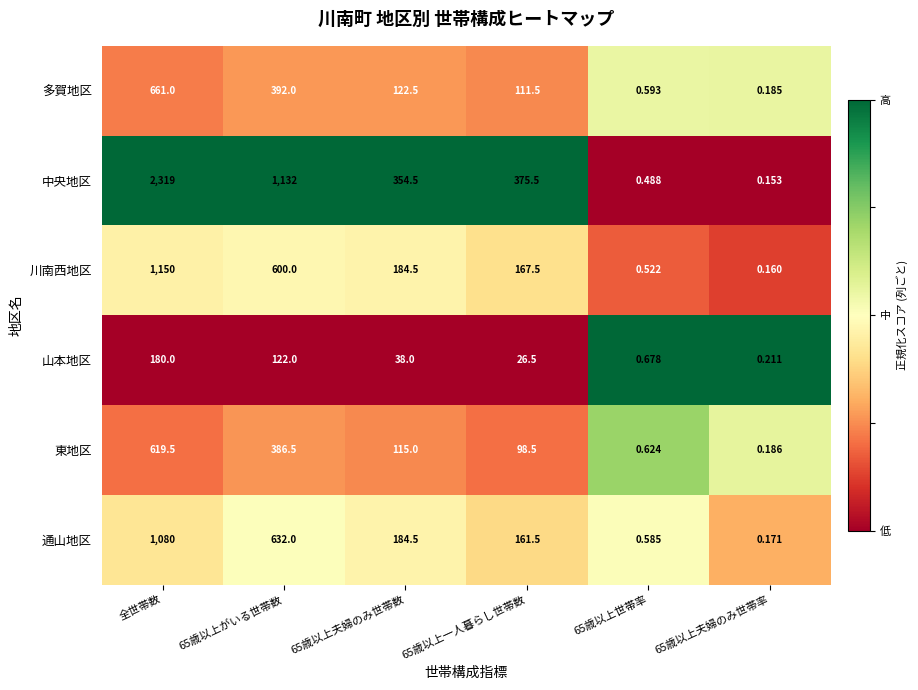

Is the value of 中央地区 at 65歳以上夫婦のみ世帯率 greater than the value of 通山地区 at 全世帯数?

No